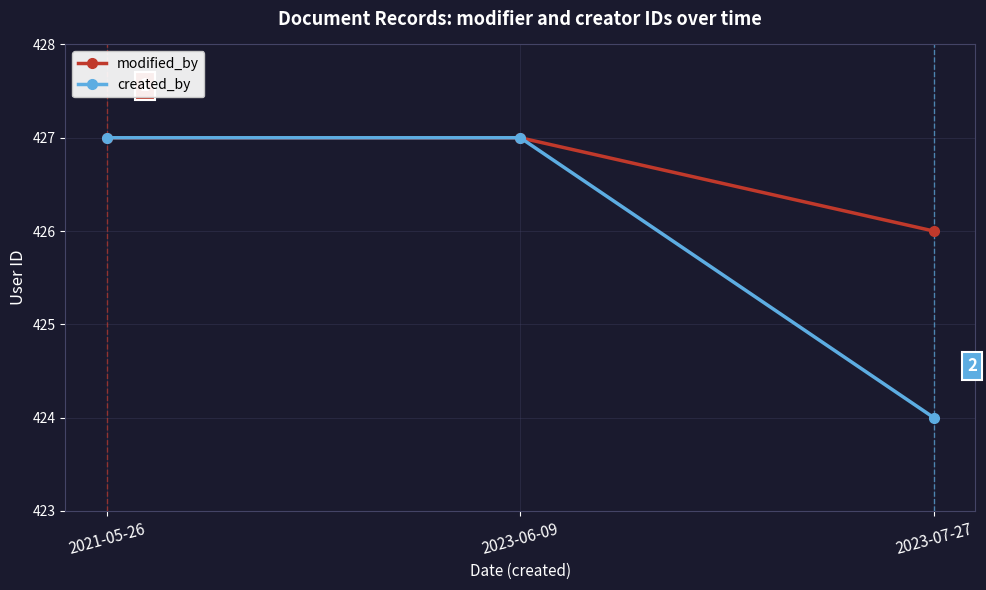

Between 2021-05-26 and 2023-07-27, which series saw the biggest shift?

created_by